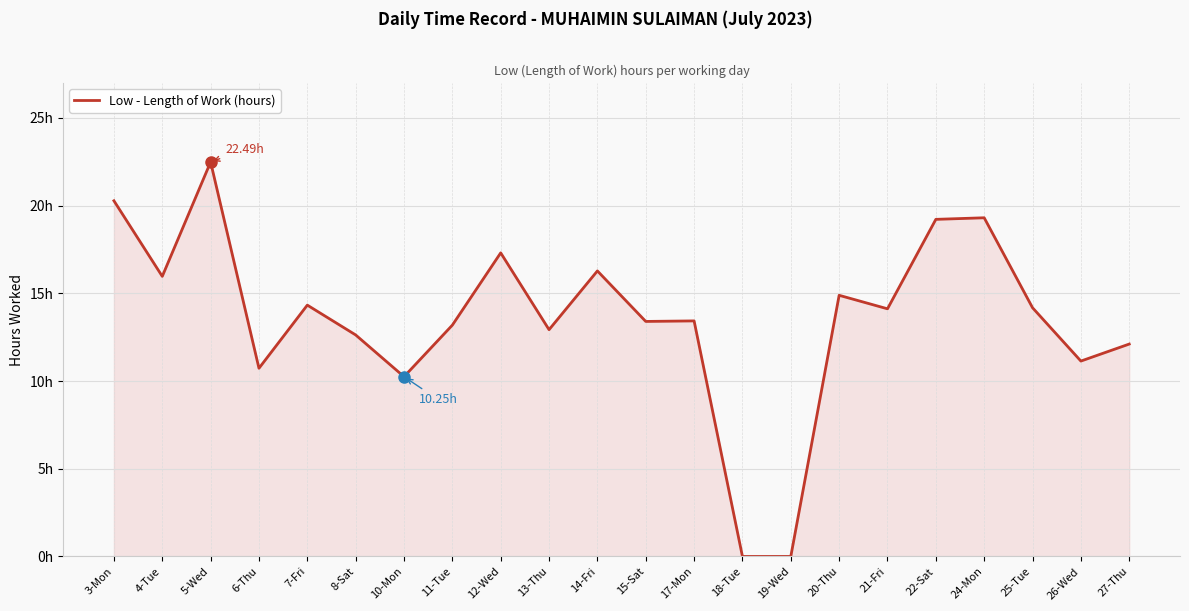

What is the difference between the maximum and minimum values?

22.5